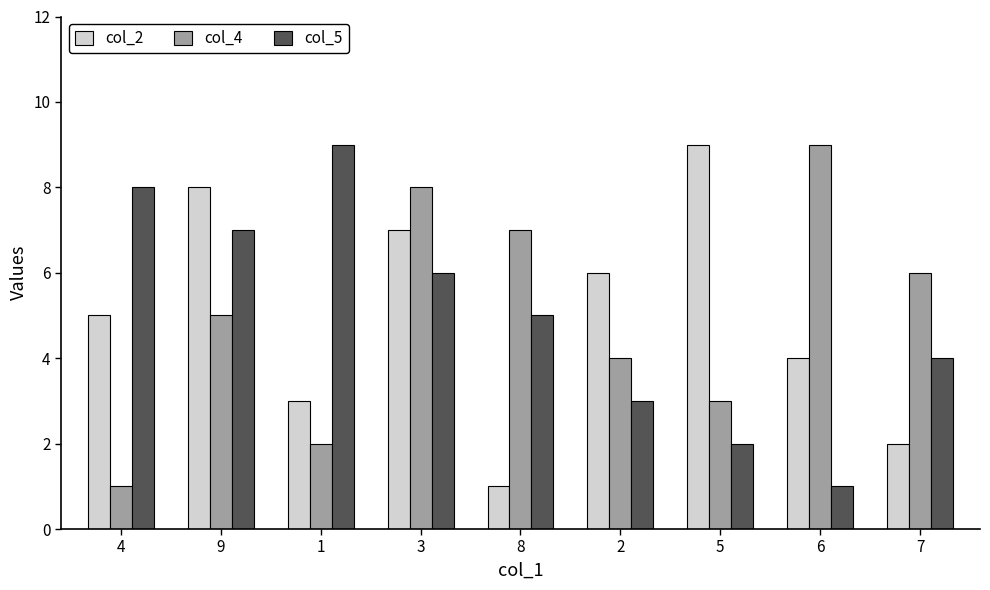

Reading left to right, list all the values displayed in this chart.

col_2: 4=5	9=8	1=3	3=7	8=1	2=6	5=9	6=4	7=2
col_4: 4=1	9=5	1=2	3=8	8=7	2=4	5=3	6=9	7=6
col_5: 4=8	9=7	1=9	3=6	8=5	2=3	5=2	6=1	7=4